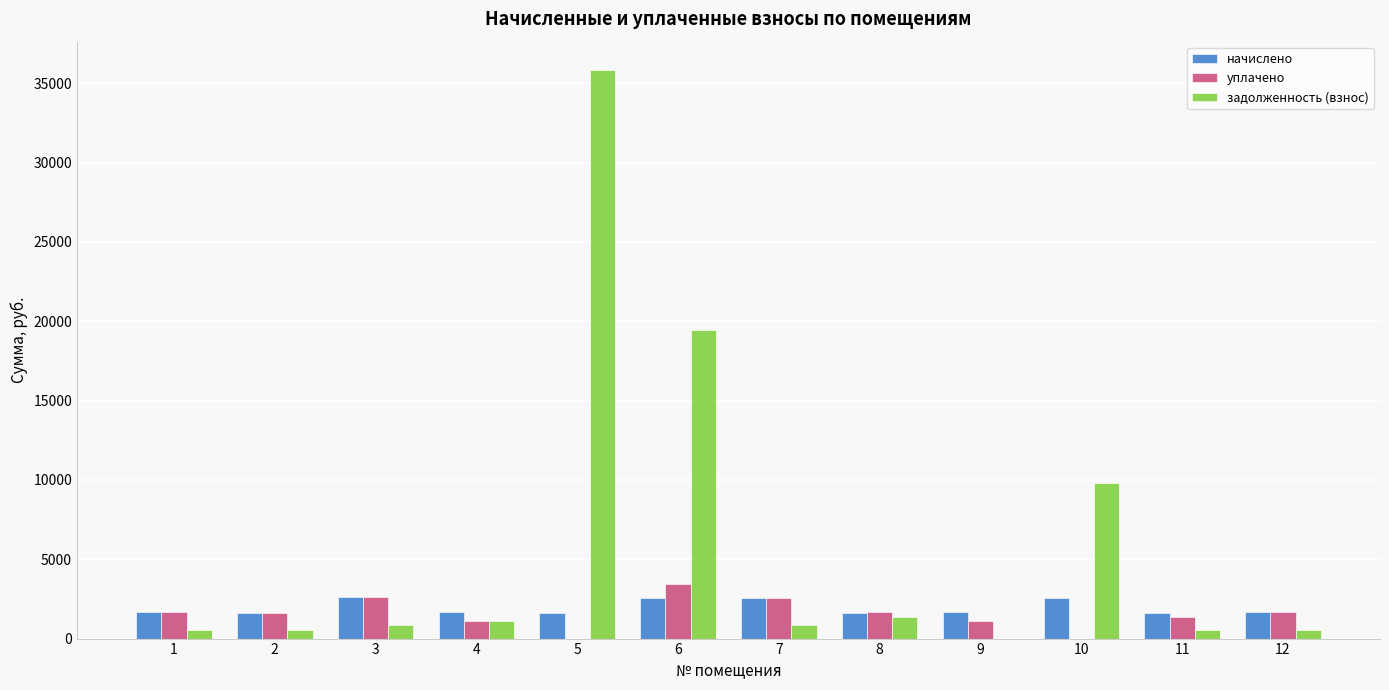

How many groups of bars are there?

12